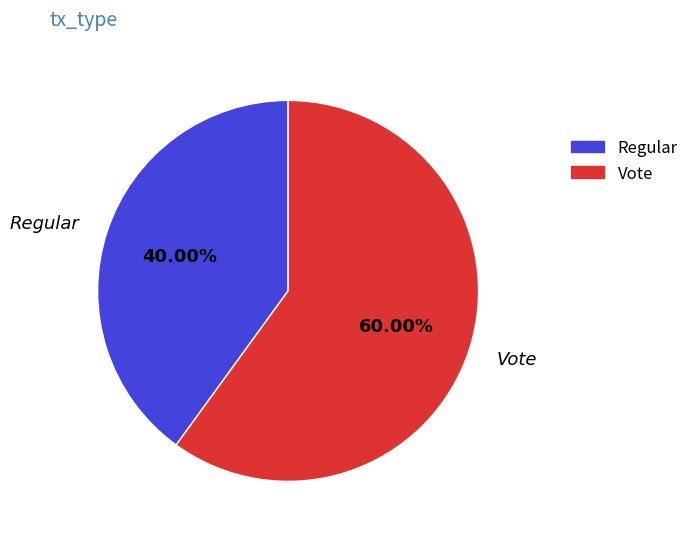

Does any single category account for the majority?

Yes